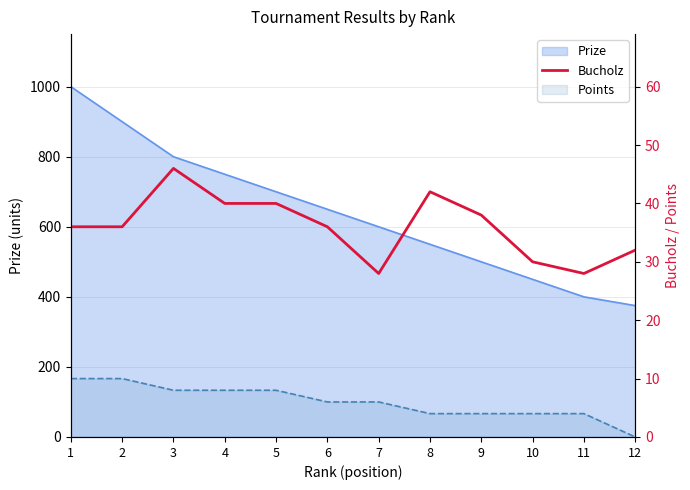

Count the values in the range 32 to 40.

7